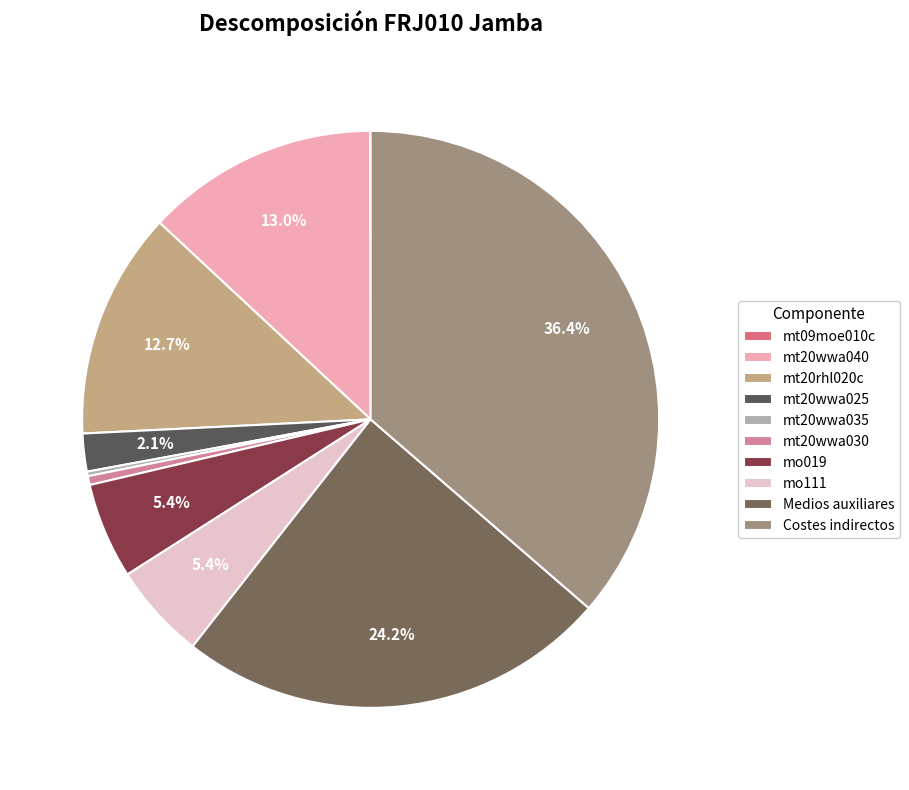

To the nearest percent, what is the difference between the mt09moe010c and mt20wwa025 slice percentages?

2%